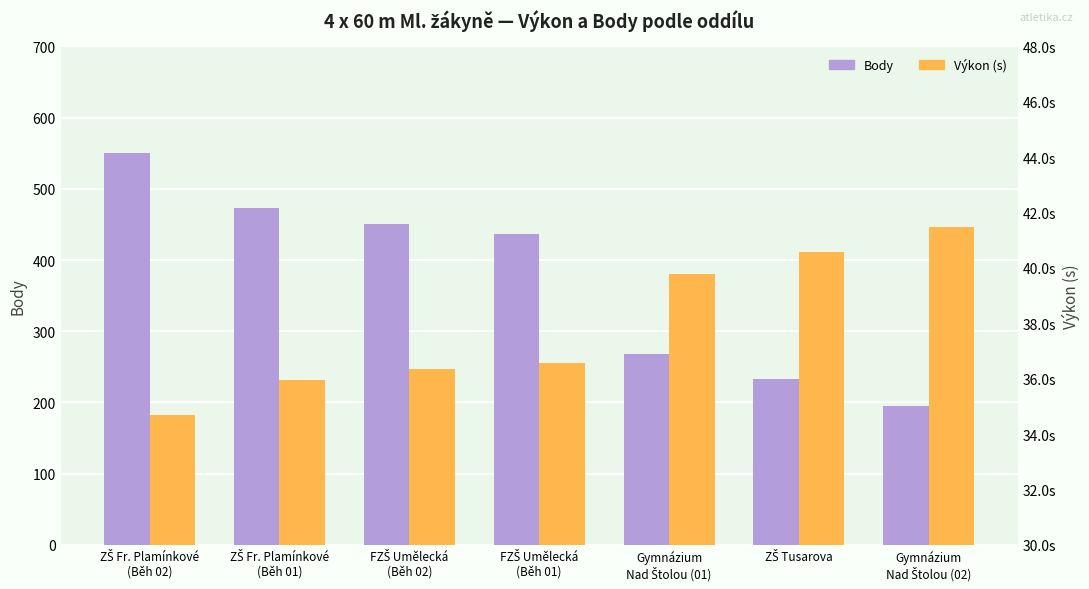

How many groups of bars are there?

7